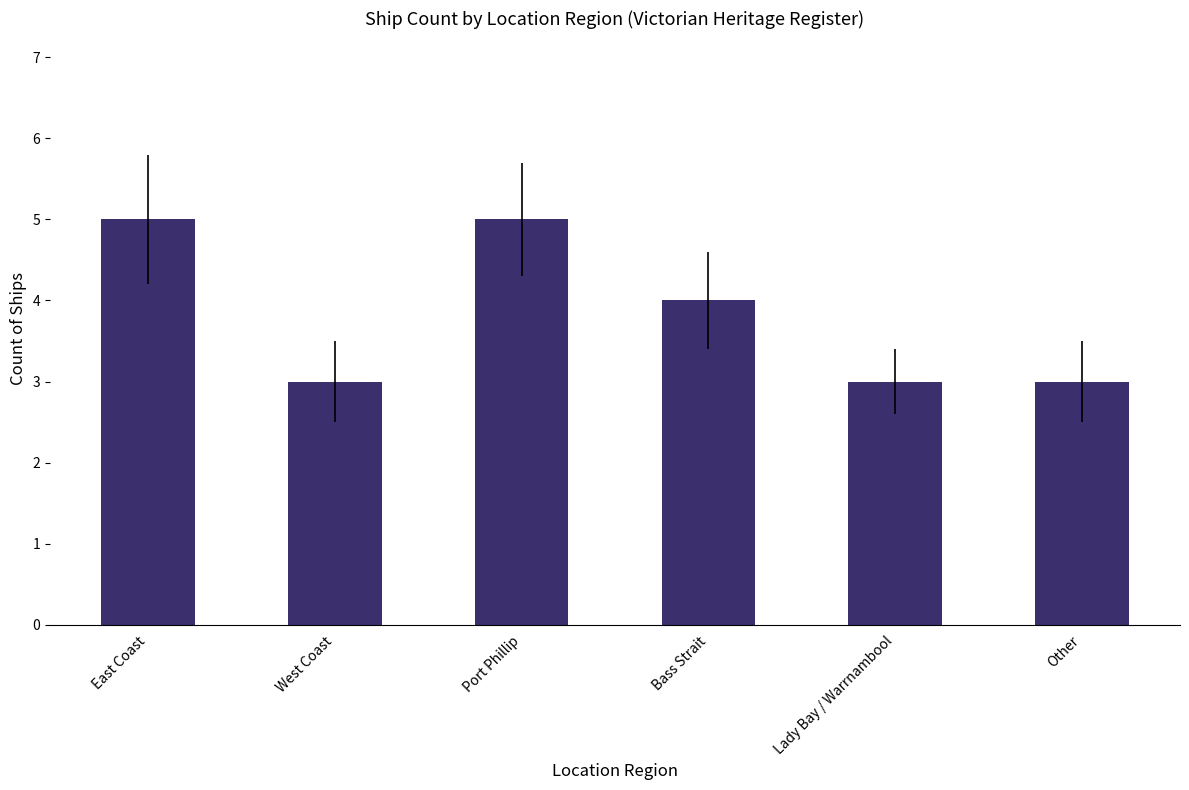

How many data points are less than 4?

3